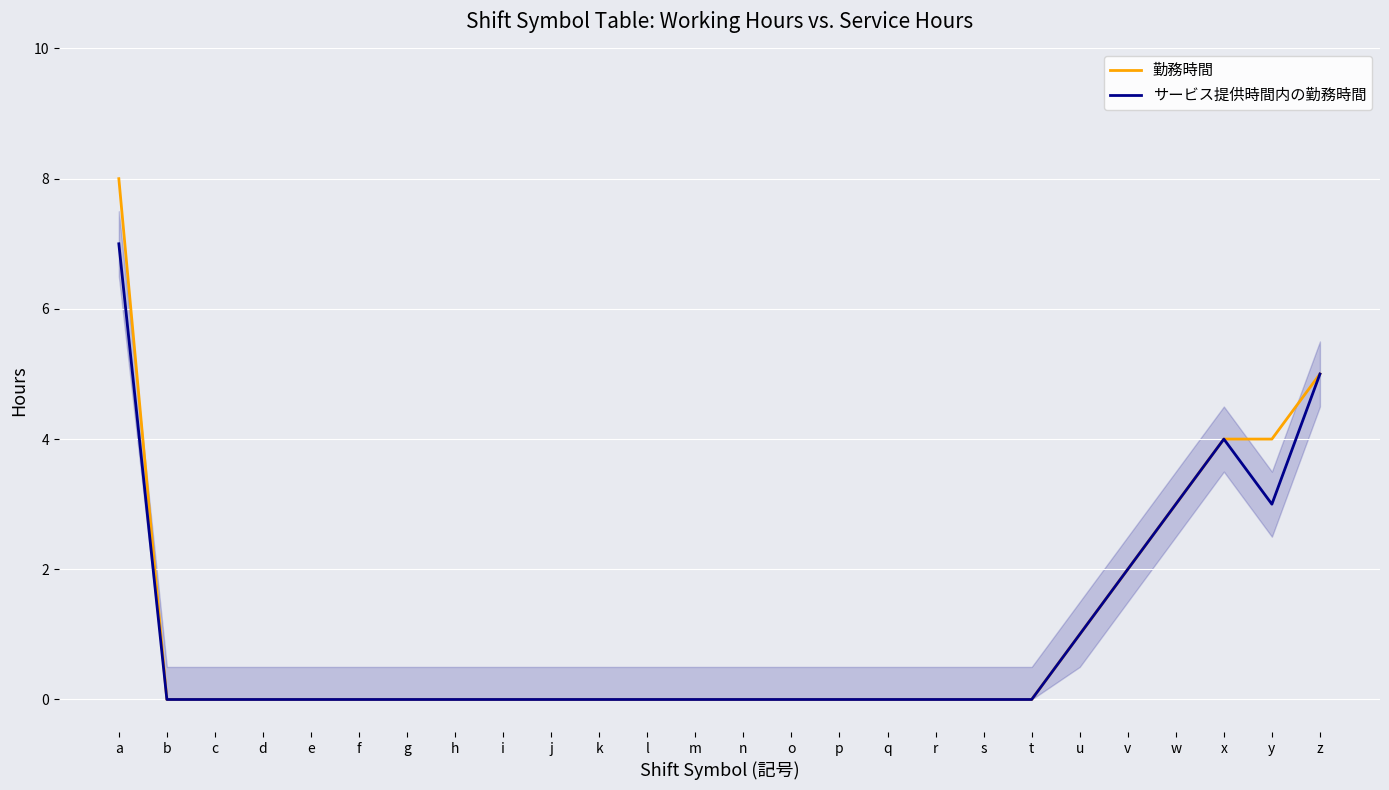

True or false: サービス提供時間内の勤務時間 has a value of 1 at u.

True